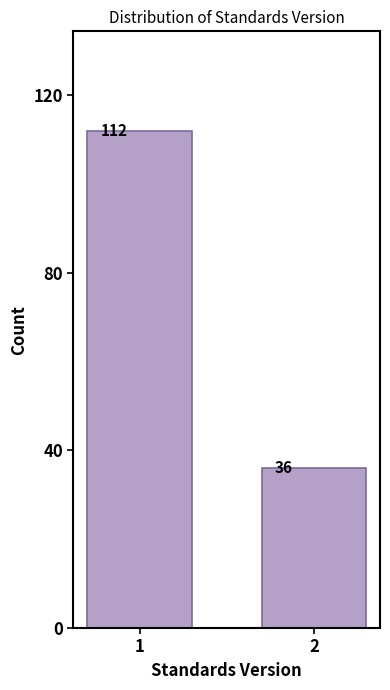

Reading left to right, extract all data points from this chart.

1=112	2=36